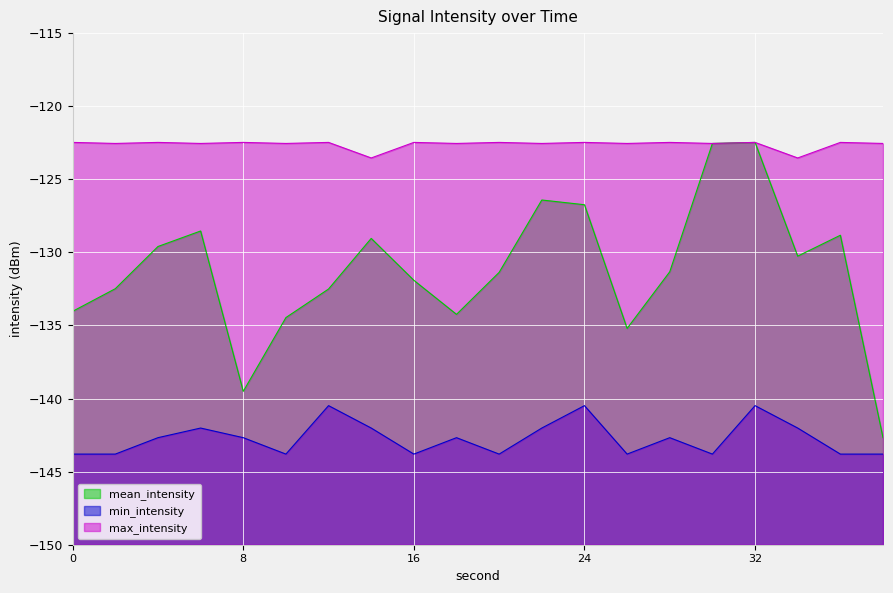

How many series are shown in this chart?

3